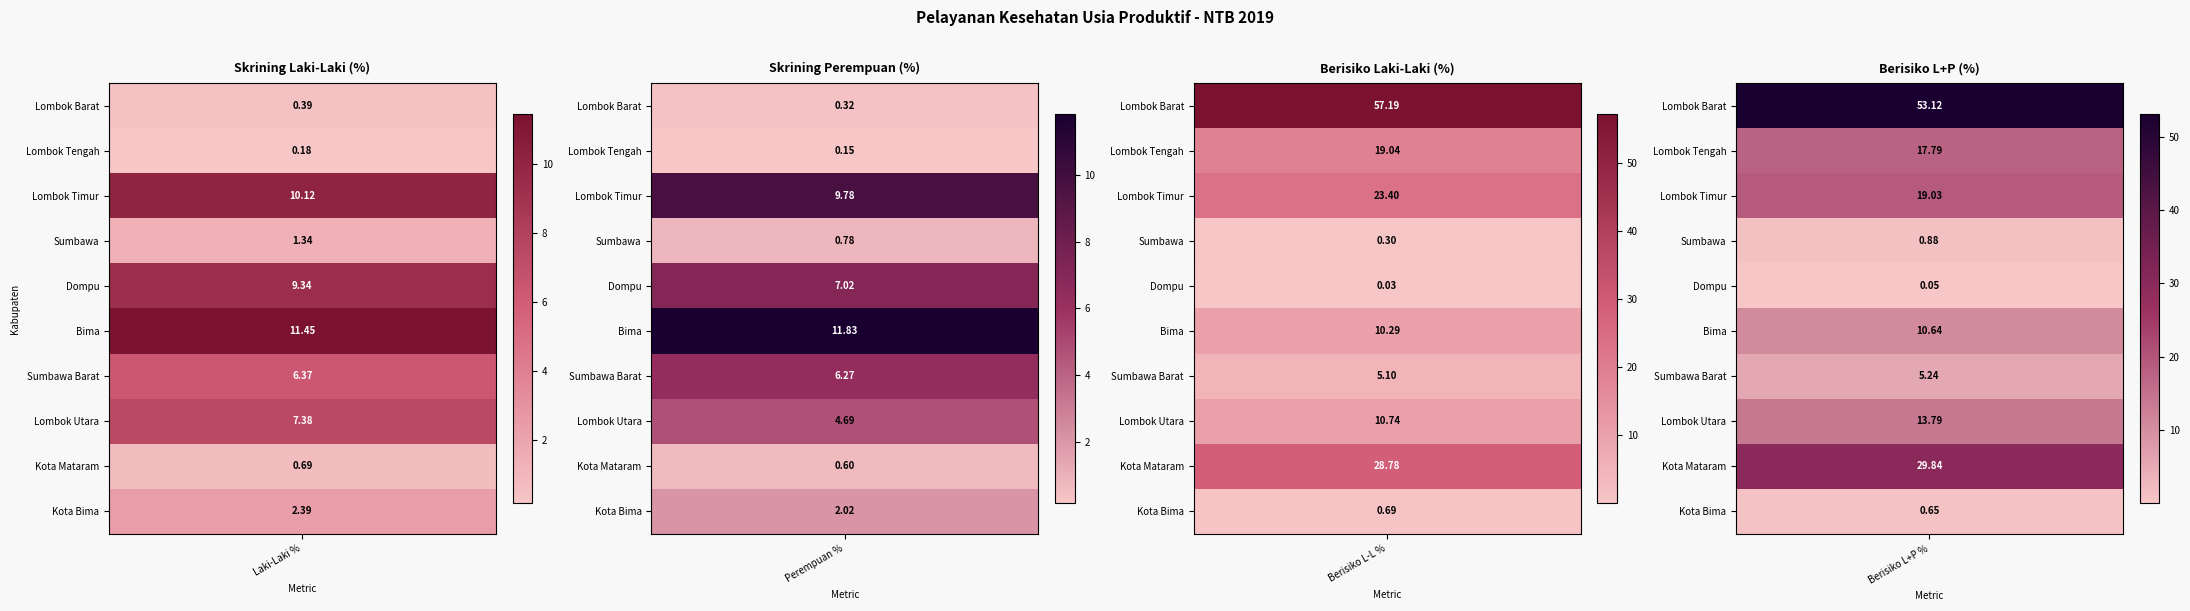

Where is Lombok Tengah nearest to the value 9?

4